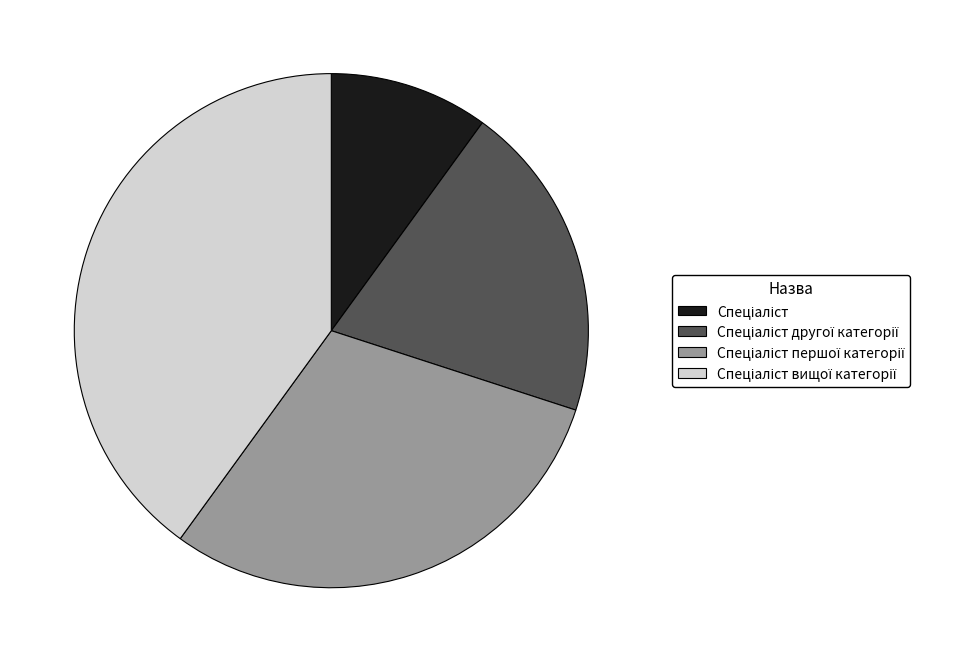

Is there any slice that represents more than half of the pie?

No